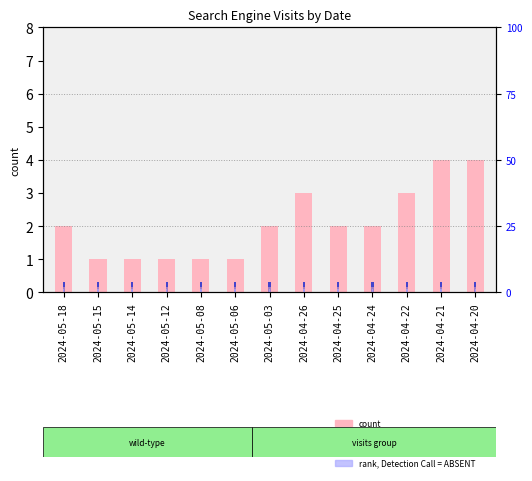

Count the count values in the range 1 to 3.

11